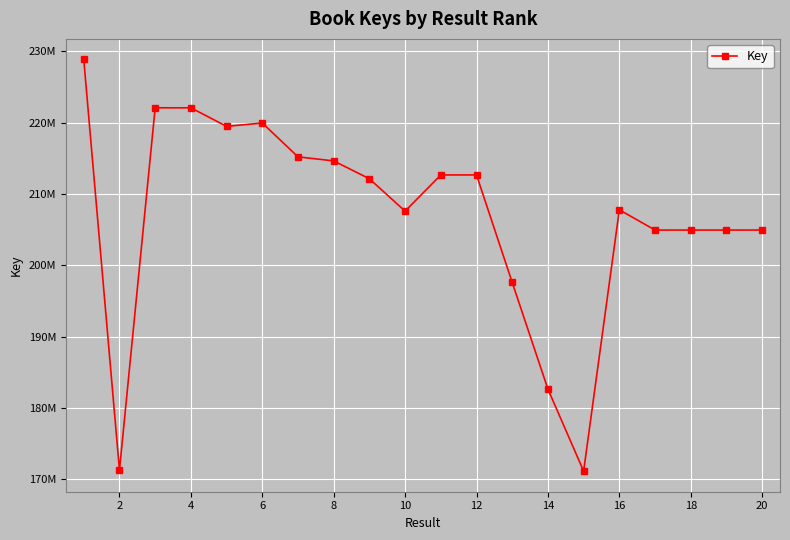

Is this an area chart (filled region under the line)?

No